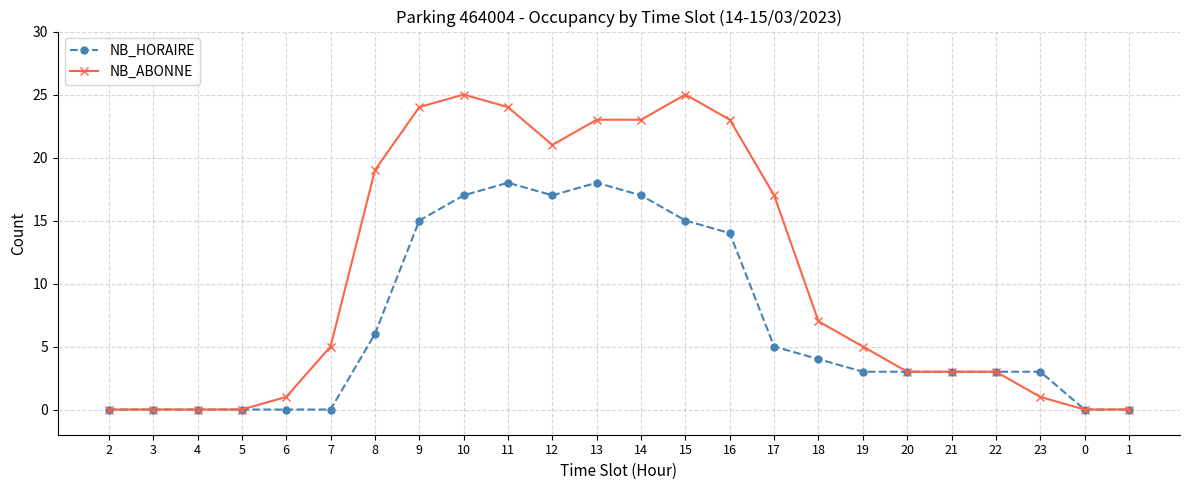

What position from the left is 11?

10